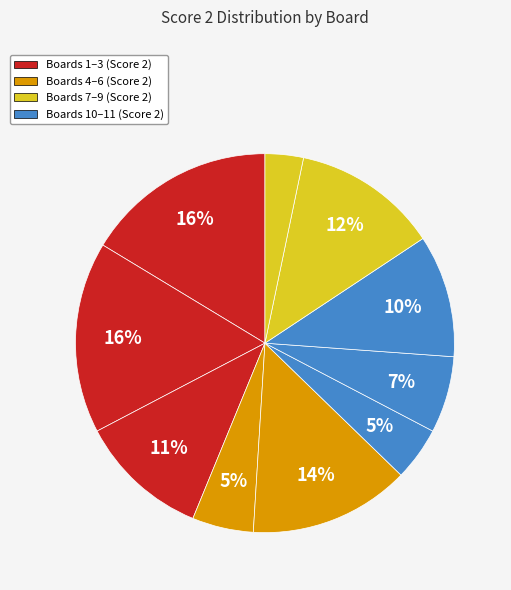

Count the number of slices in the pie.

10